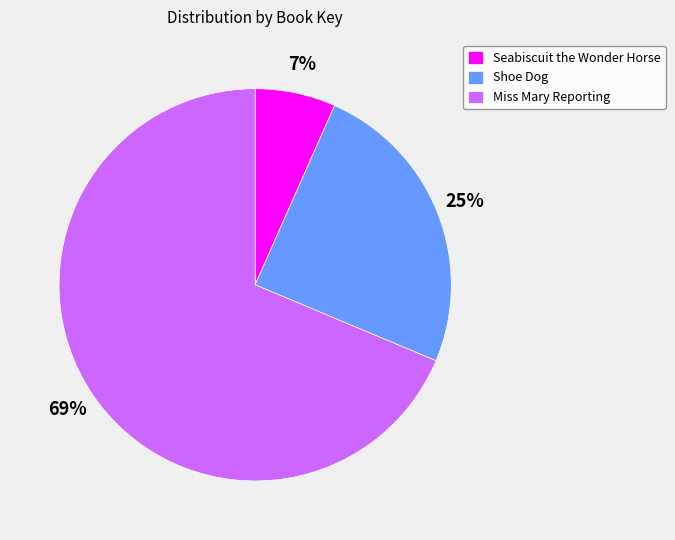

To the nearest percent, what percentage of the pie is Seabiscuit the Wonder Horse?

7%